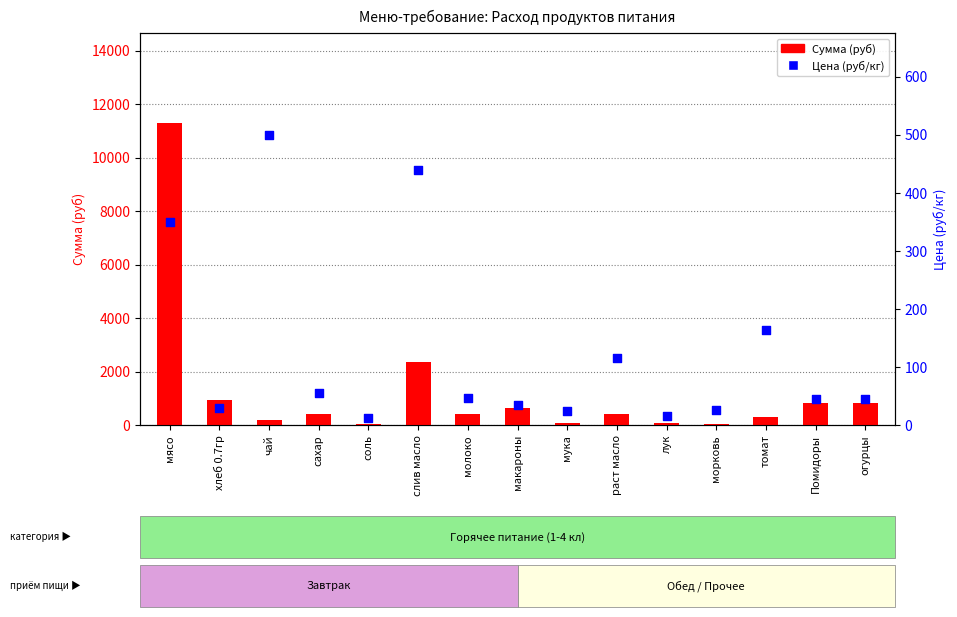

Which series contains the lowest Y value?

Цена (руб/кг)